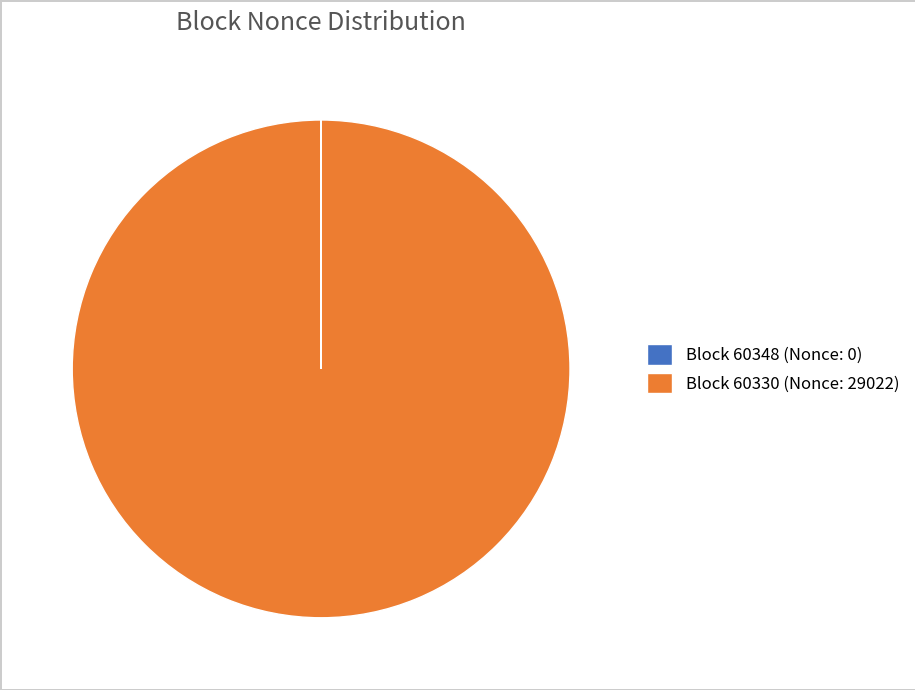

Is there a majority slice in this chart?

Yes